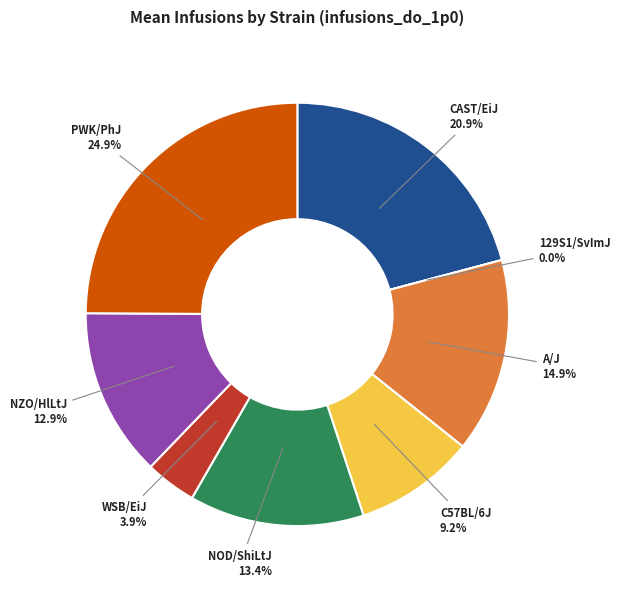

Is the sum of PWK/PhJ and NZO/HlLtJ greater than half?

No